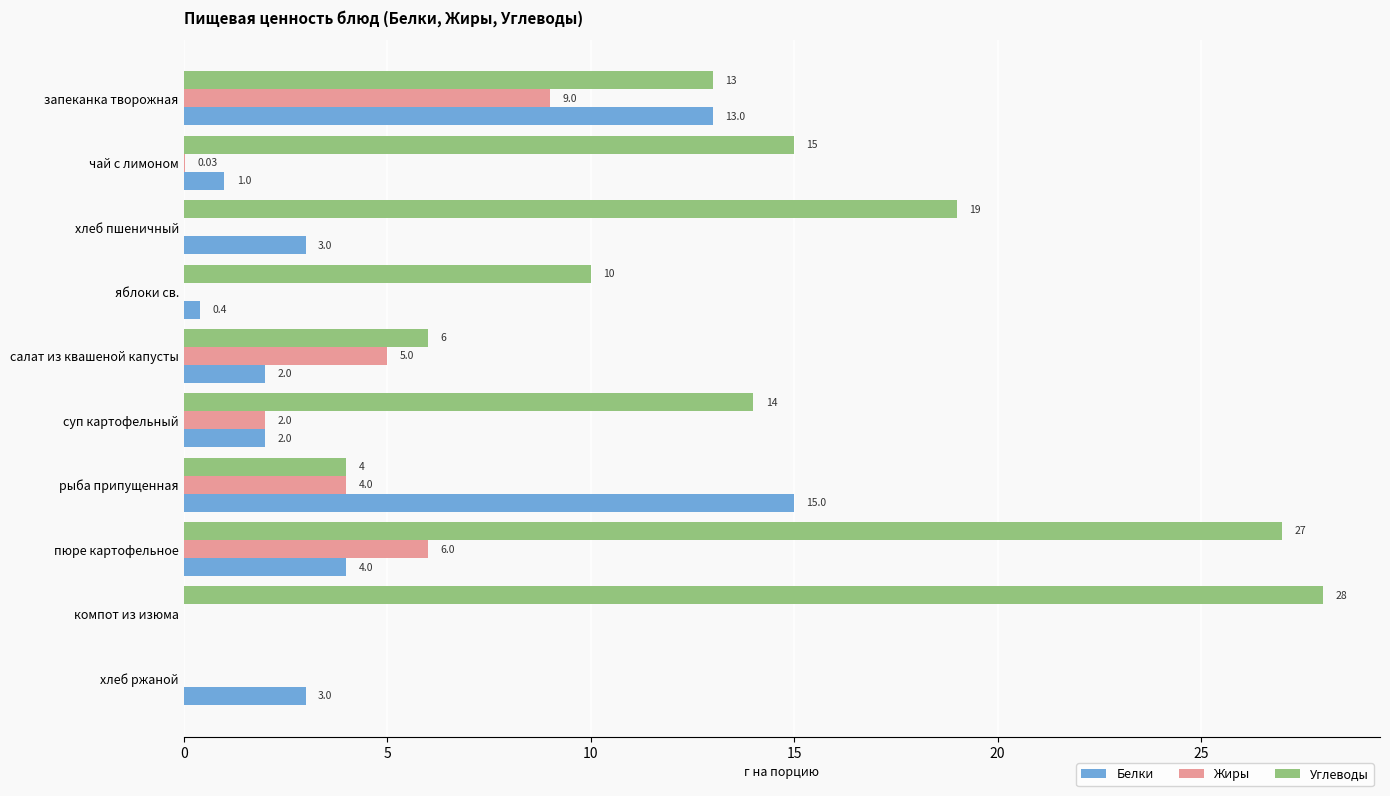

At which label is Белки closest to 7?

пюре картофельное